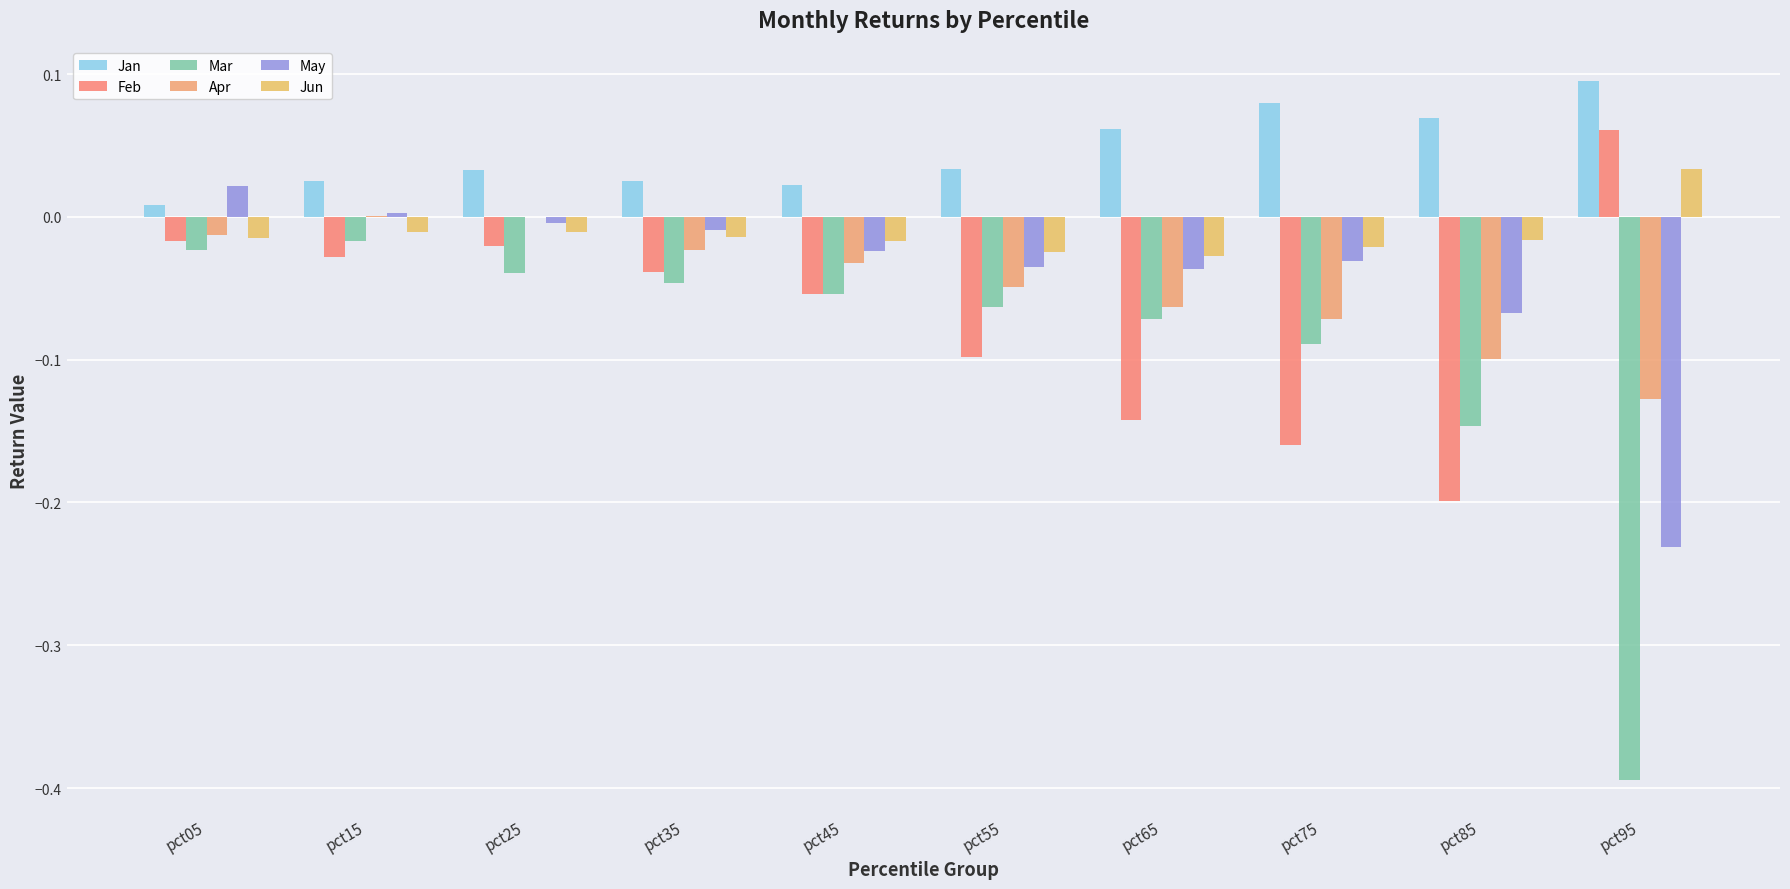

The value of Feb at pct35 is -0.1. True or false?

False